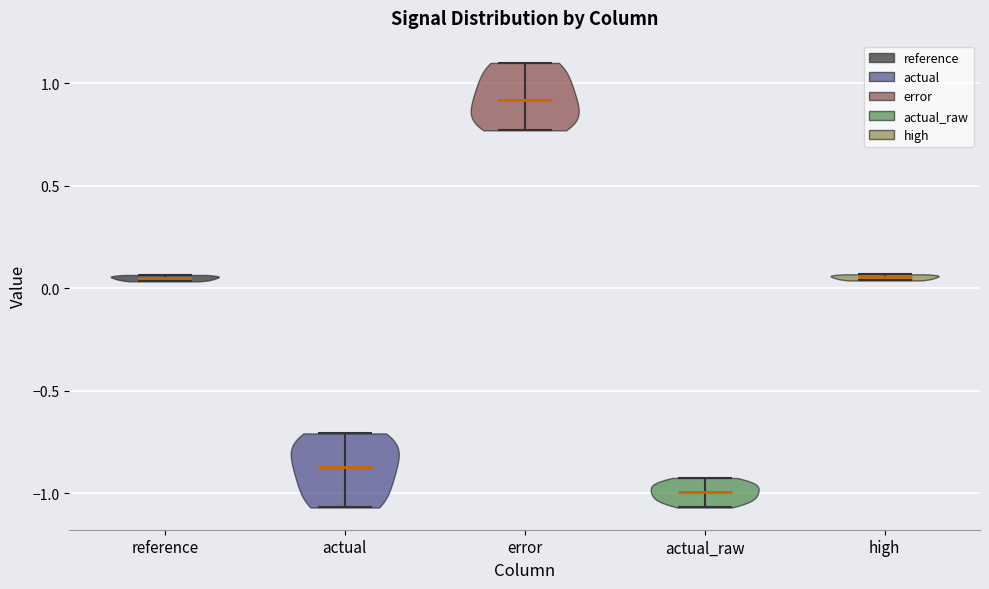

What is the lowest point the violin for actual reaches on the y-axis? The values are not printed on the chart, so give them approximately, as read against the axis.

-1.05